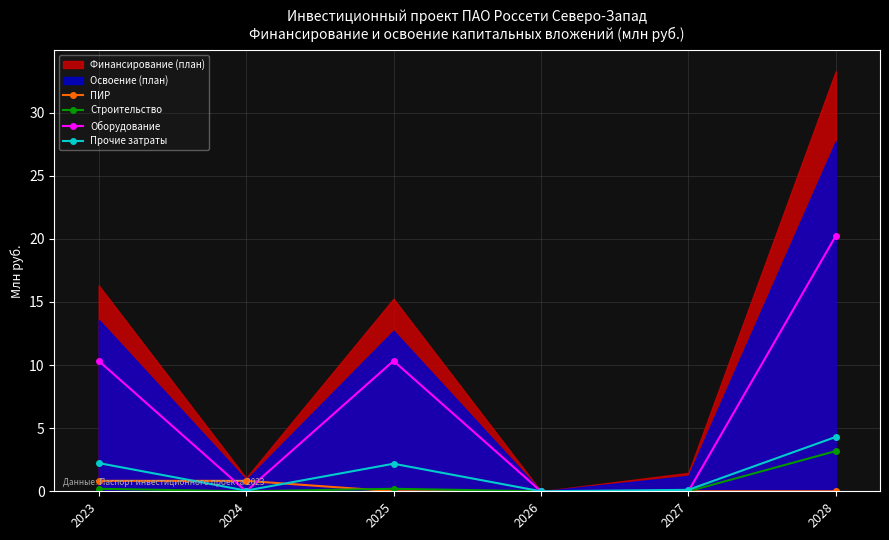

How many values in ПИР are above zero?

2